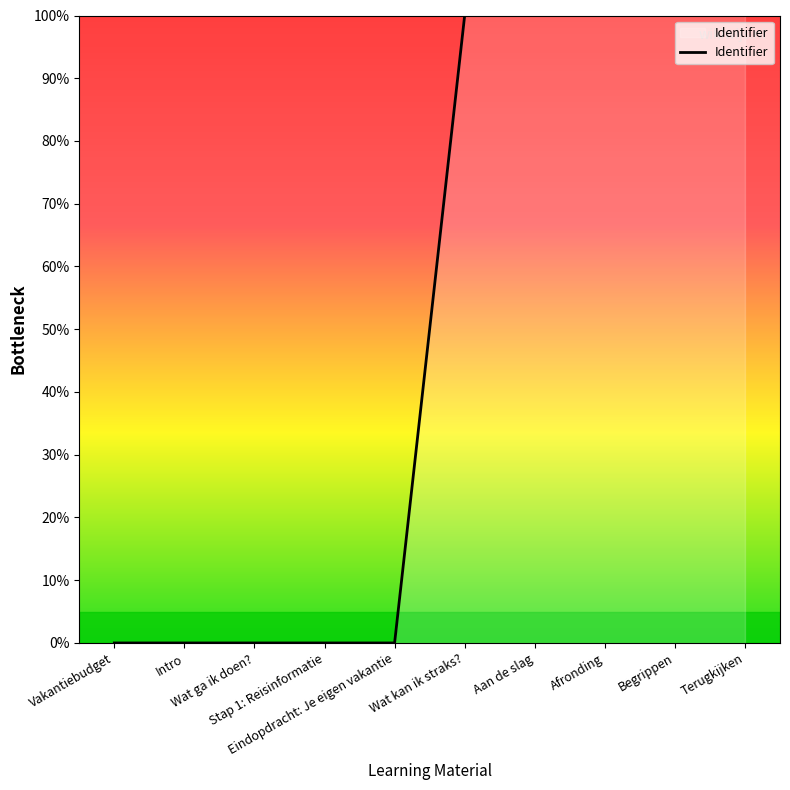

What is the maximum value shown in the chart?

100.0